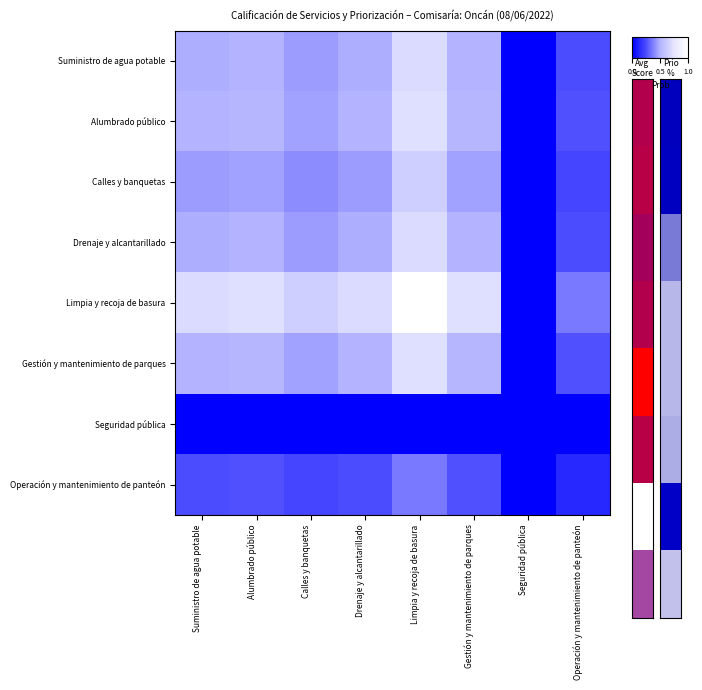

Reading left to right, what are all the values shown in this chart?

Suministro de agua potable: Suministro de agua potable=0.5	Alumbrado público=0.5	Calles y banquetas=0.4	Drenaje y alcantarillado=0.5	Limpia y recoja de basura=0.7	Gestión y mantenimiento de parques=0.5	Seguridad pública=0.0	Operación y mantenimiento de panteón=0.3
Alumbrado público: Suministro de agua potable=0.5	Alumbrado público=0.5	Calles y banquetas=0.5	Drenaje y alcantarillado=0.5	Limpia y recoja de basura=0.7	Gestión y mantenimiento de parques=0.5	Seguridad pública=0.0	Operación y mantenimiento de panteón=0.3
Calles y banquetas: Suministro de agua potable=0.4	Alumbrado público=0.5	Calles y banquetas=0.4	Drenaje y alcantarillado=0.4	Limpia y recoja de basura=0.6	Gestión y mantenimiento de parques=0.5	Seguridad pública=0.0	Operación y mantenimiento de panteón=0.2
Drenaje y alcantarillado: Suministro de agua potable=0.5	Alumbrado público=0.5	Calles y banquetas=0.4	Drenaje y alcantarillado=0.5	Limpia y recoja de basura=0.7	Gestión y mantenimiento de parques=0.5	Seguridad pública=0.0	Operación y mantenimiento de panteón=0.3
Limpia y recoja de basura: Suministro de agua potable=0.7	Alumbrado público=0.7	Calles y banquetas=0.6	Drenaje y alcantarillado=0.7	Limpia y recoja de basura=1.0	Gestión y mantenimiento de parques=0.7	Seguridad pública=0.0	Operación y mantenimiento de panteón=0.4
Gestión y mantenimiento de parques: Suministro de agua potable=0.5	Alumbrado público=0.5	Calles y banquetas=0.5	Drenaje y alcantarillado=0.5	Limpia y recoja de basura=0.7	Gestión y mantenimiento de parques=0.5	Seguridad pública=0.0	Operación y mantenimiento de panteón=0.3
Seguridad pública: Suministro de agua potable=0.0	Alumbrado público=0.0	Calles y banquetas=0.0	Drenaje y alcantarillado=0.0	Limpia y recoja de basura=0.0	Gestión y mantenimiento de parques=0.0	Seguridad pública=0.0	Operación y mantenimiento de panteón=0.0
Operación y mantenimiento de panteón: Suministro de agua potable=0.3	Alumbrado público=0.3	Calles y banquetas=0.2	Drenaje y alcantarillado=0.3	Limpia y recoja de basura=0.4	Gestión y mantenimiento de parques=0.3	Seguridad pública=0.0	Operación y mantenimiento de panteón=0.1